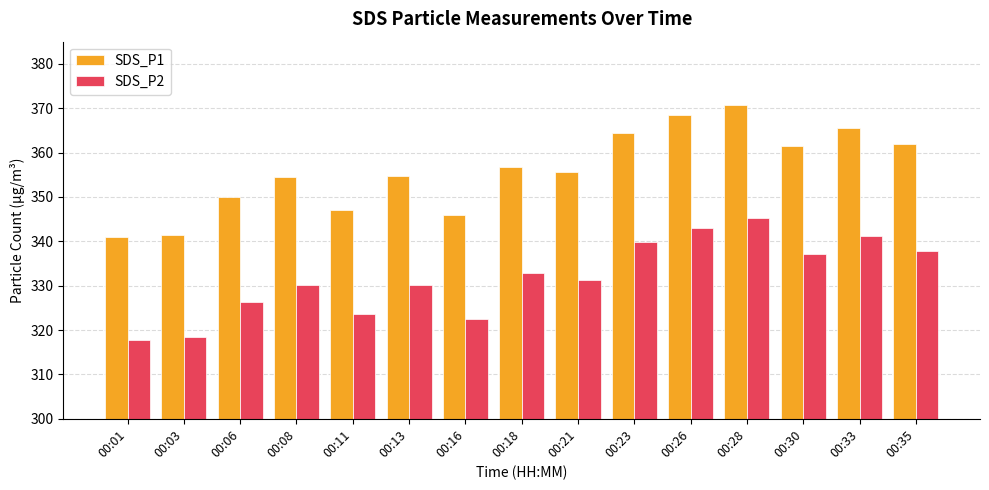

How many data points in SDS_P2 are less than 331?

7